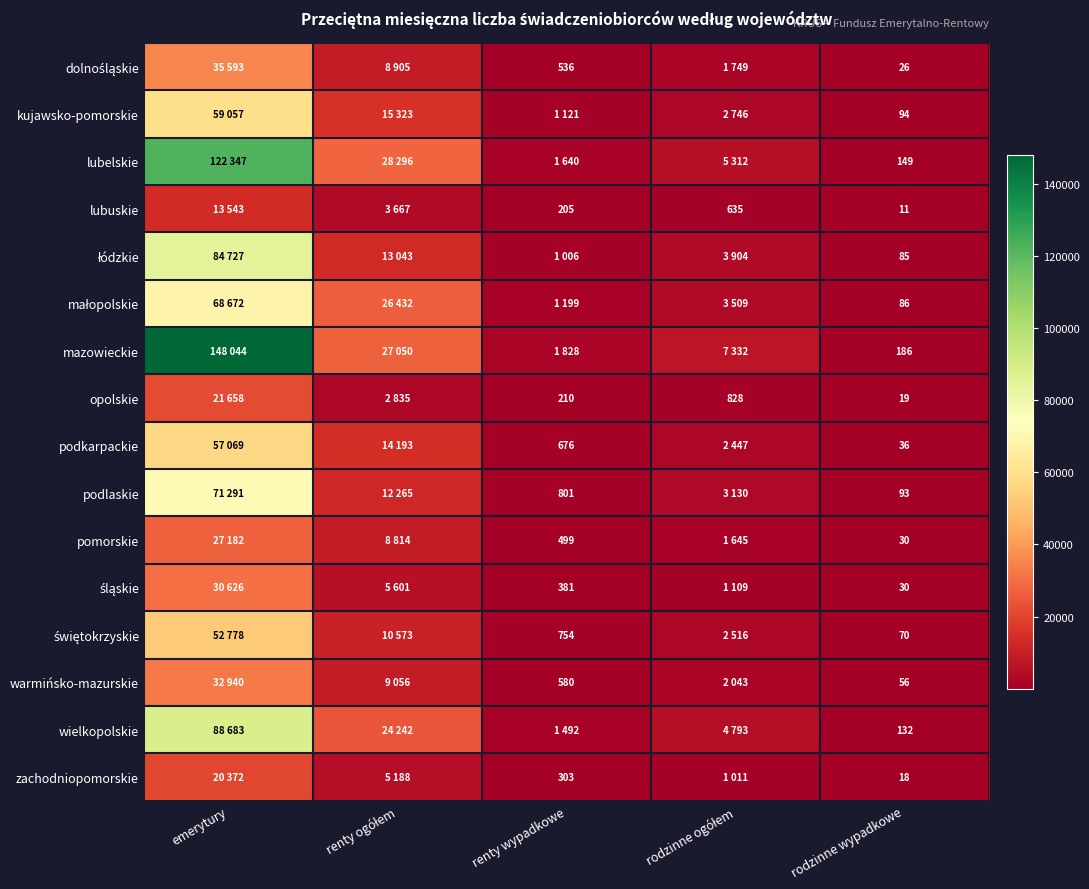

What is the total value across all series at rodzinne wypadkowe?

1121